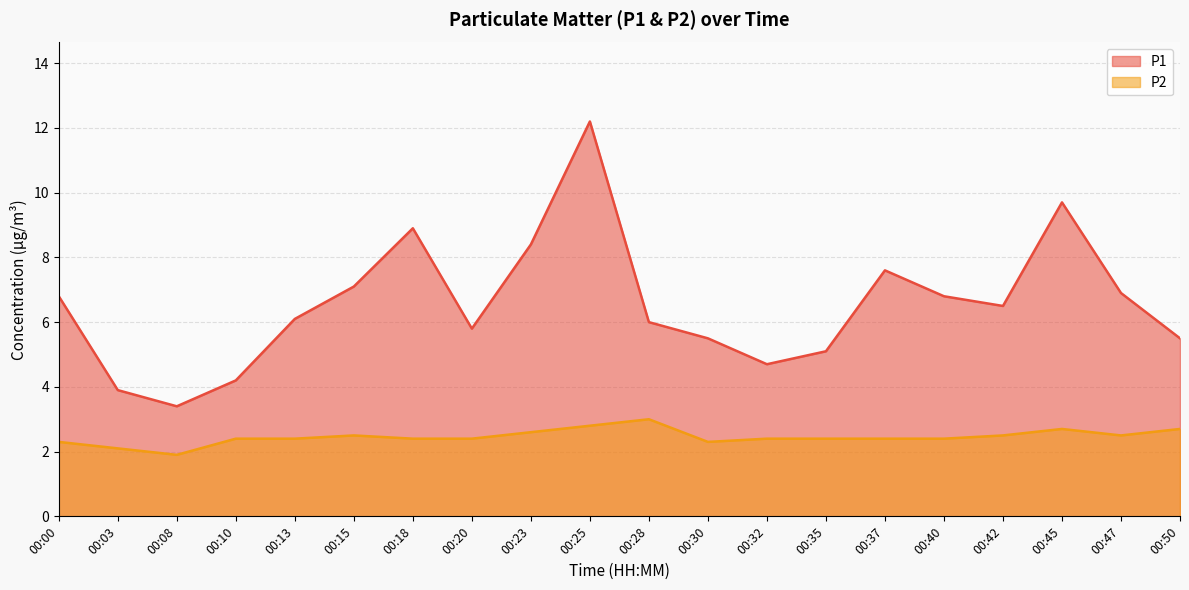

At which category is the sum across all series the highest?

00:25